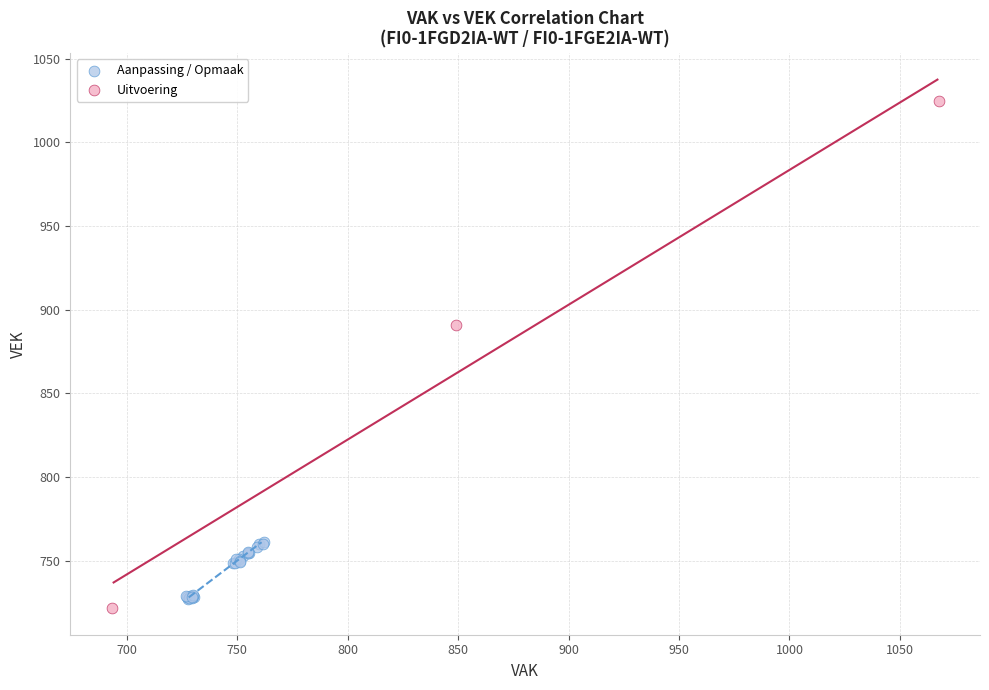

What are all the series names shown in the legend?

Aanpassing / Opmaak, Uitvoering